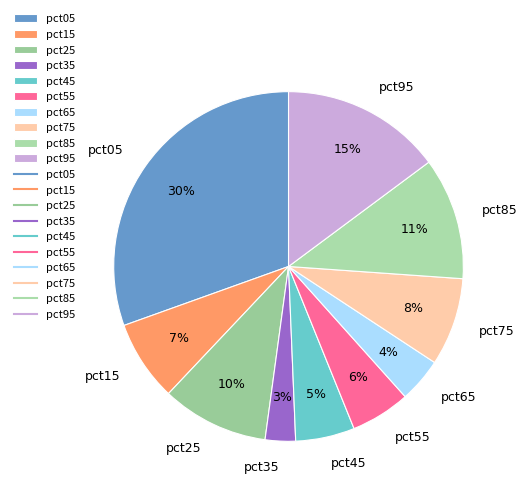

What percentage is the pct35 slice, to the nearest percent?

3%